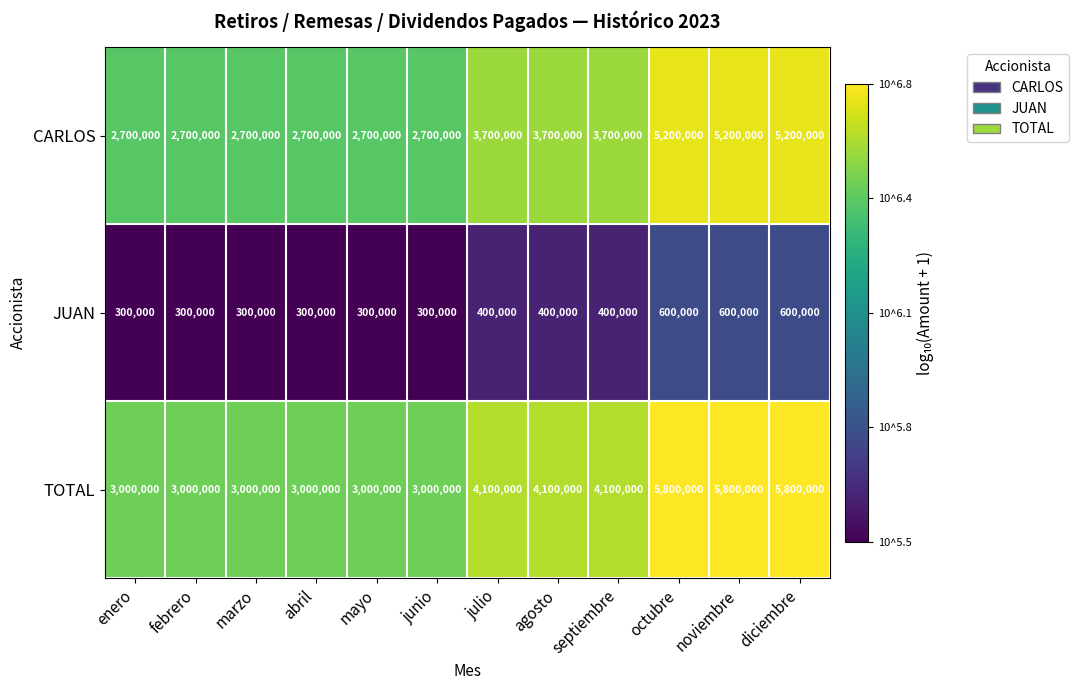

Which series has the largest total across all categories?

TOTAL